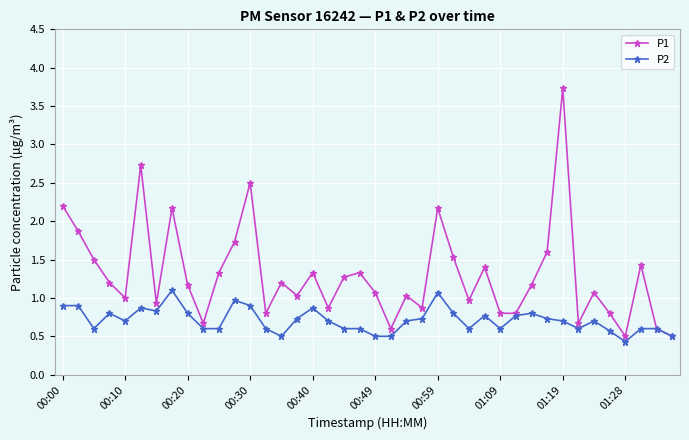

Which series has the widest spread of values?

P1